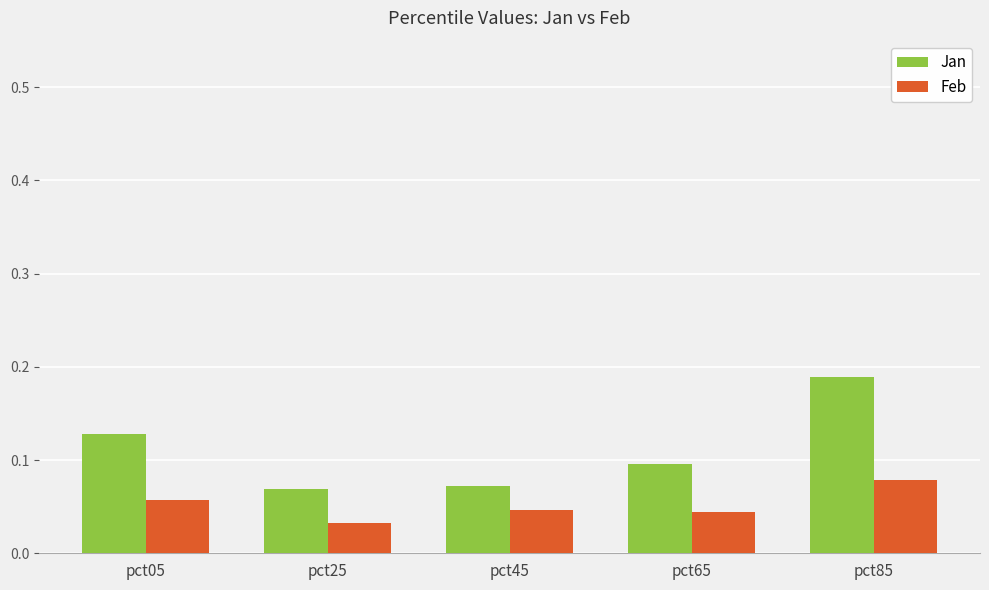

At which category does the chart reach its peak across all series?

pct85